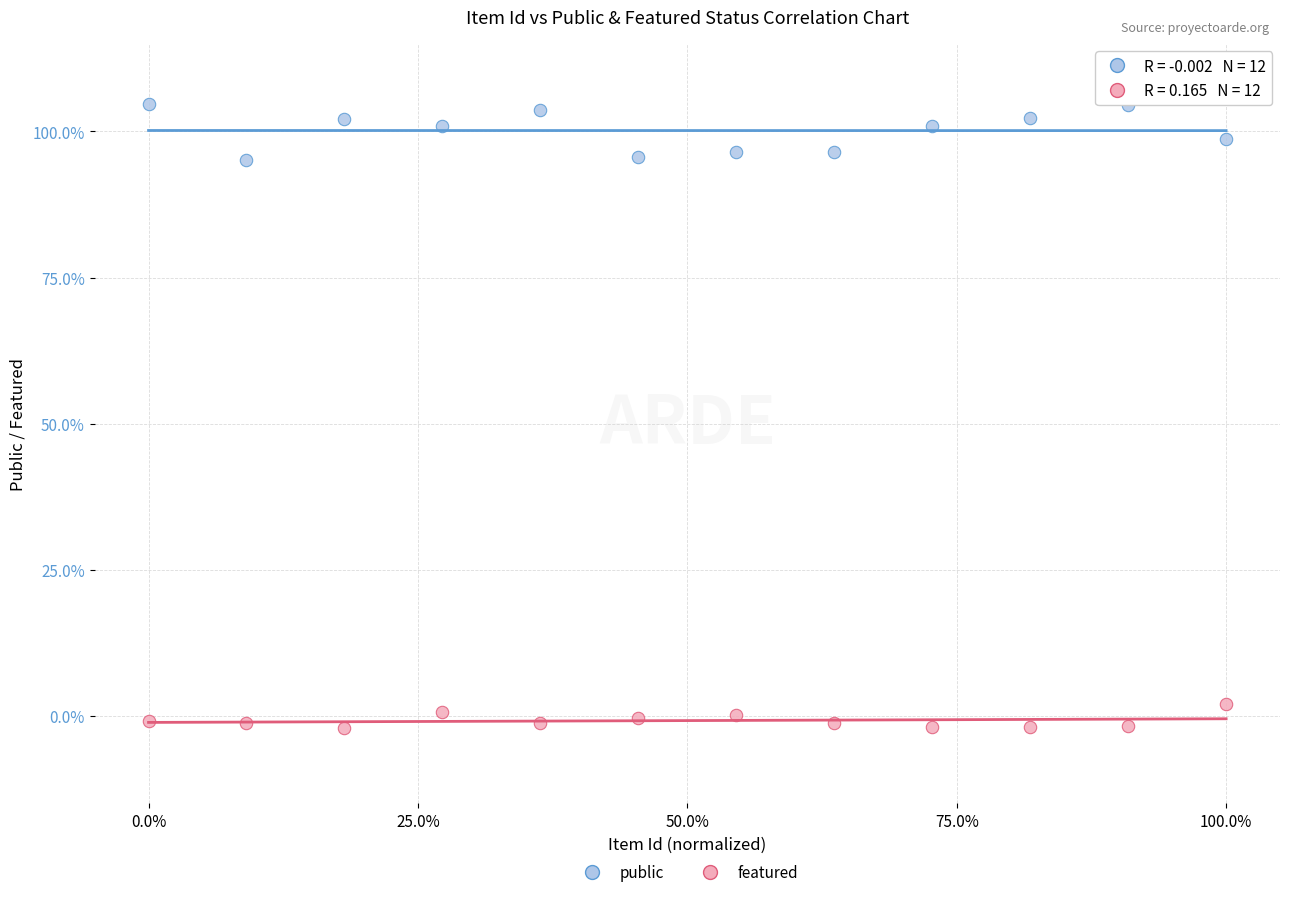

Which series reaches the maximum Y coordinate?

public